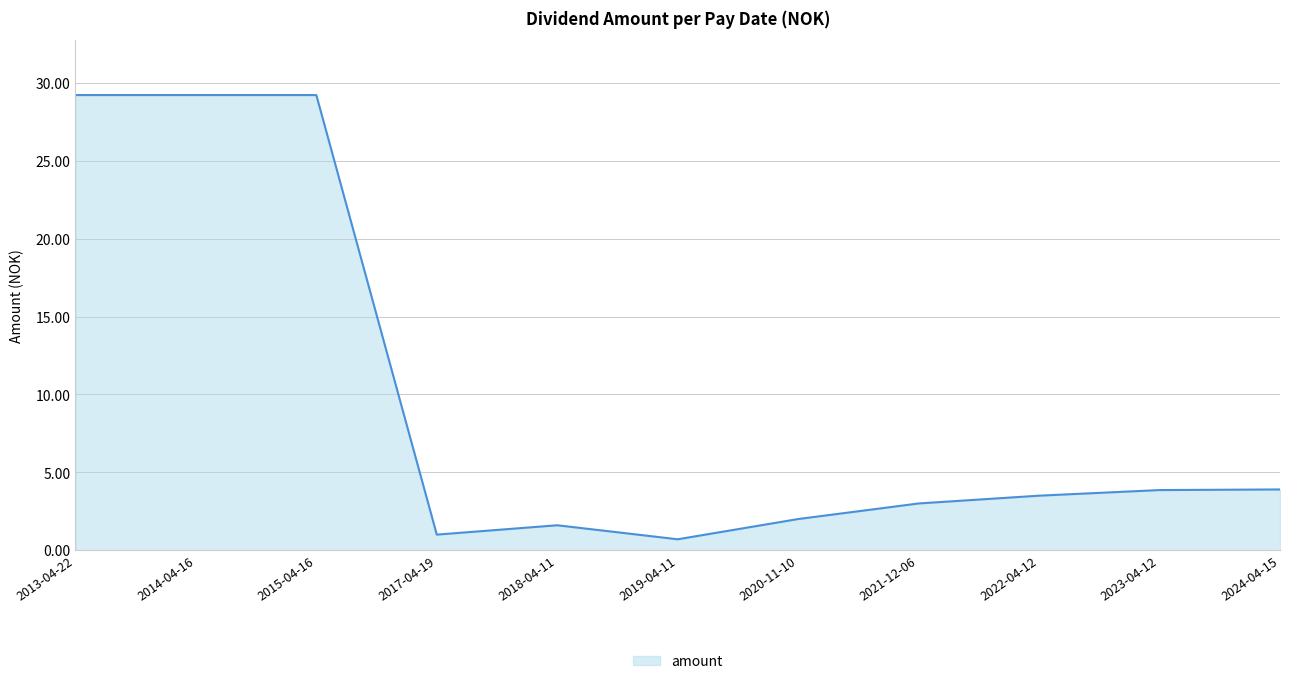

What is the sum of all values?

107.2